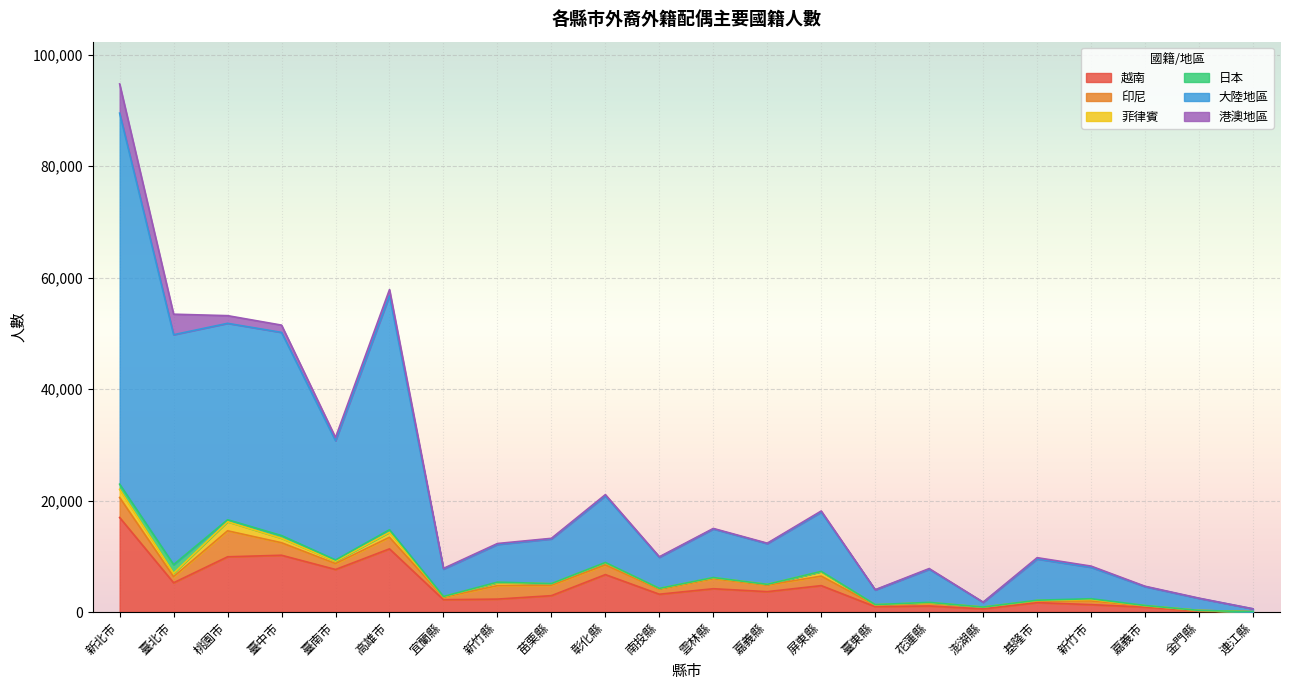

True or false: 大陸地區 and 越南 intersect in this chart.

False